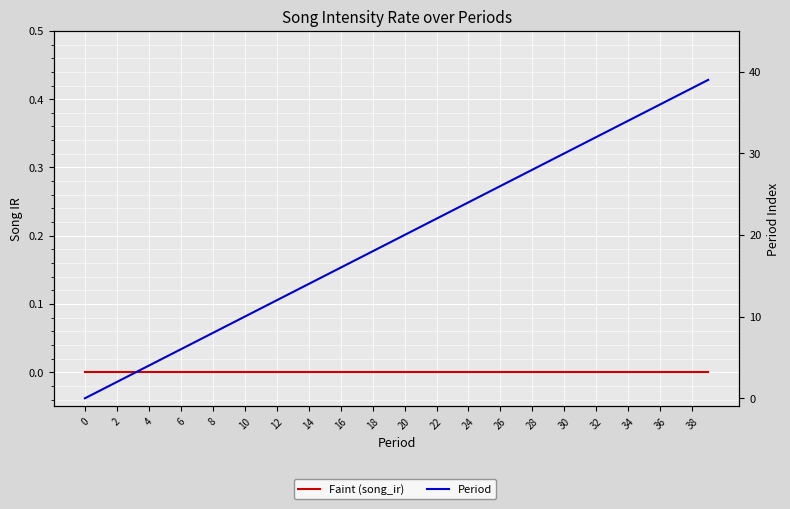

True or false: Faint (song_ir) and Period cross at least once.

False